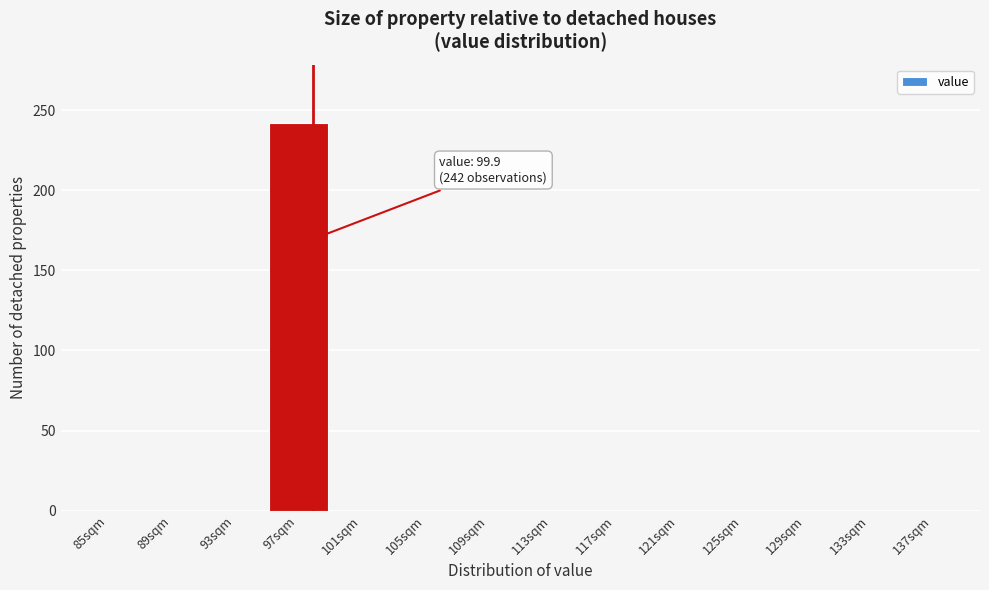

Reading left to right, extract all data points from this chart.

85sqm=0	89sqm=0	93sqm=0	97sqm=242	101sqm=0	105sqm=0	109sqm=0	113sqm=0	117sqm=0	121sqm=0	125sqm=0	129sqm=0	133sqm=0	137sqm=0